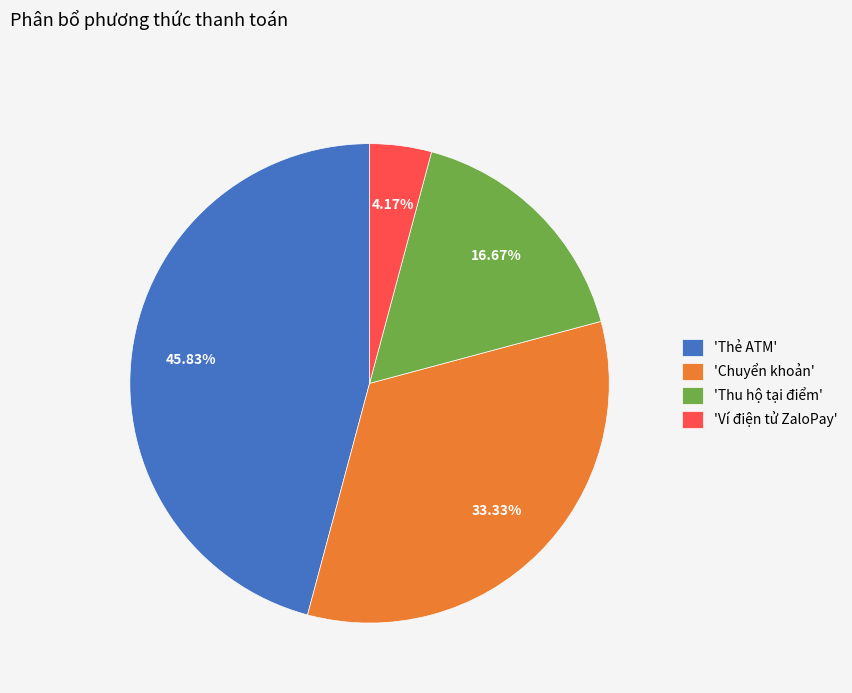

How many slices are in this pie chart?

4